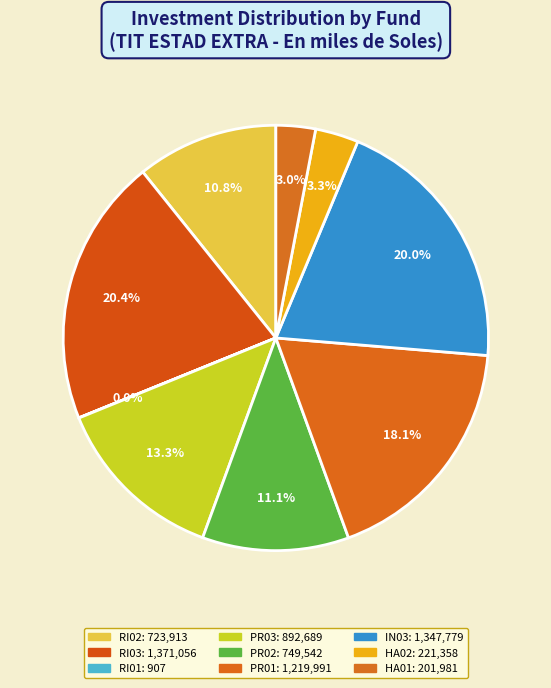

To the nearest percent, what is the average slice percentage?

11%